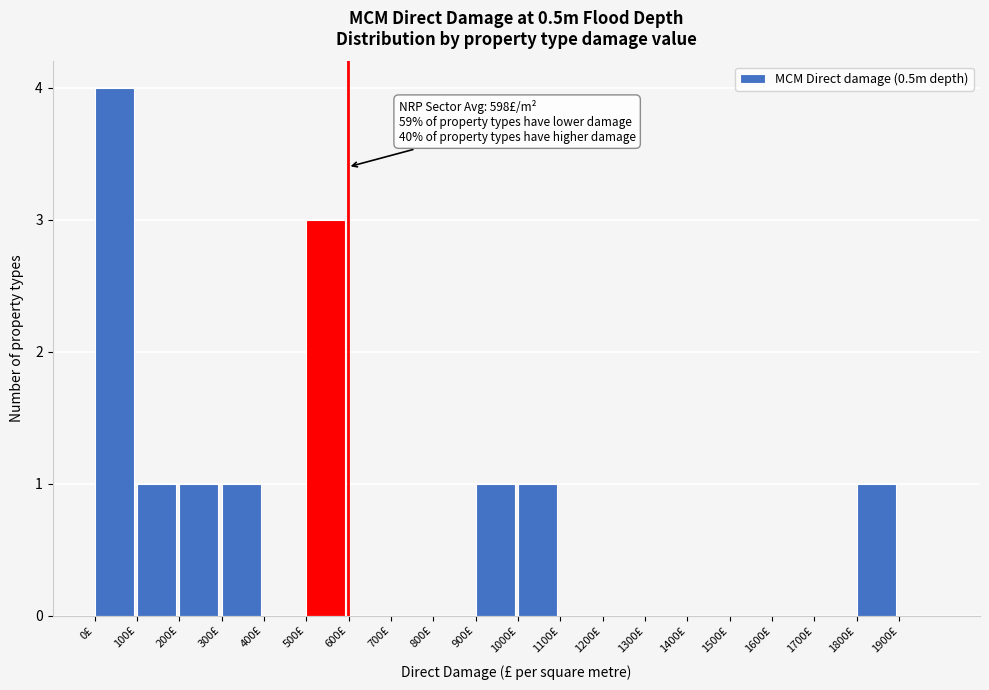

Which range on the x-axis has the tallest bar?

0 to 100